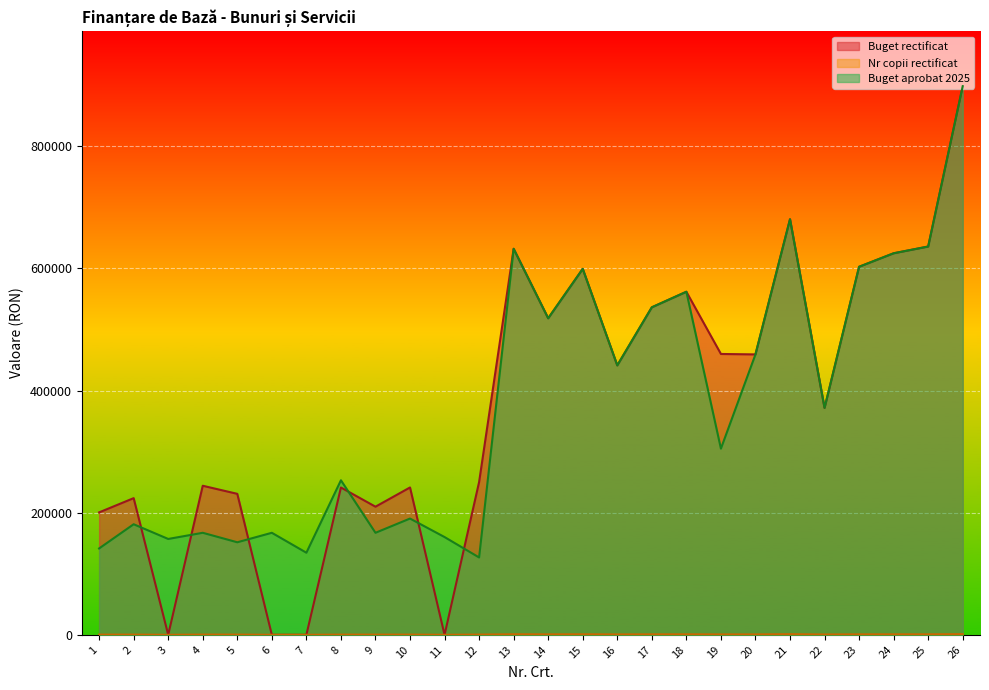

How many categories are shown in the chart?

26